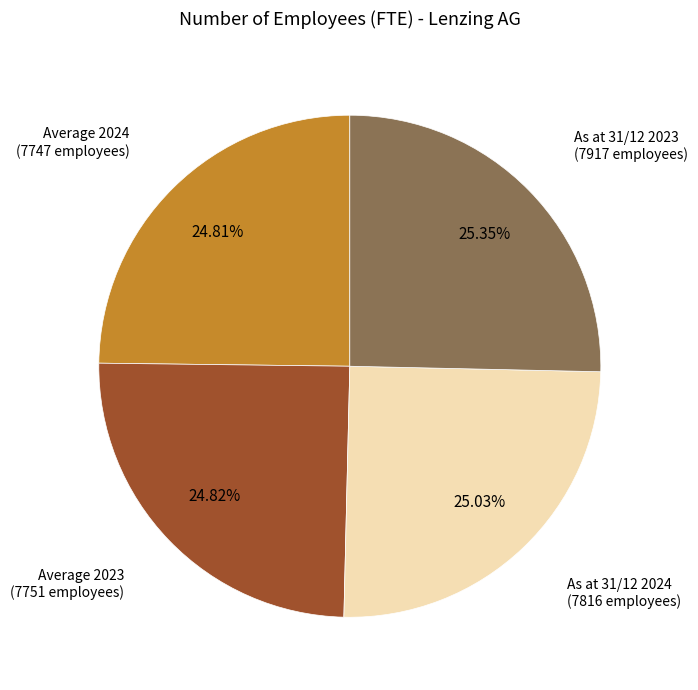

Between As at 31/12 2023 and Average 2024, which is larger?

As at 31/12 2023